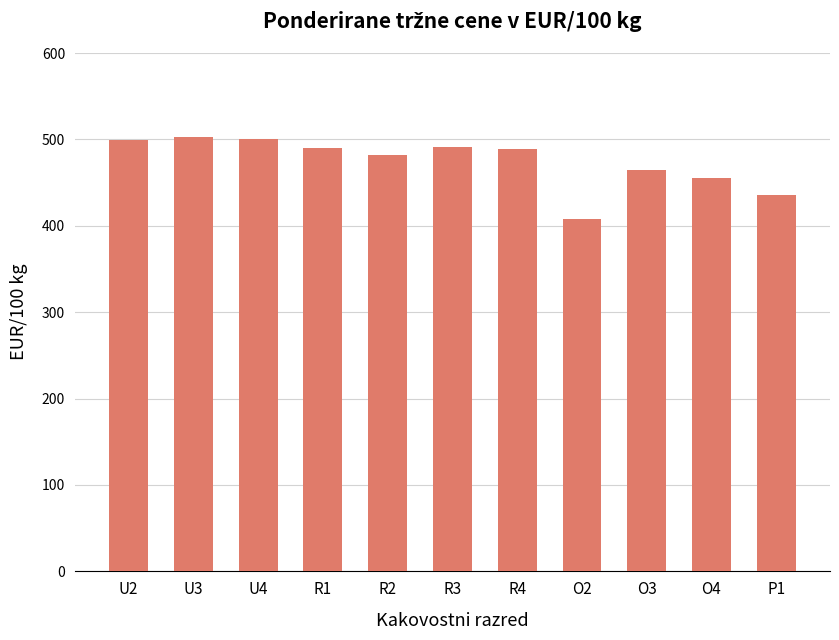

How many values exceed 489?

6